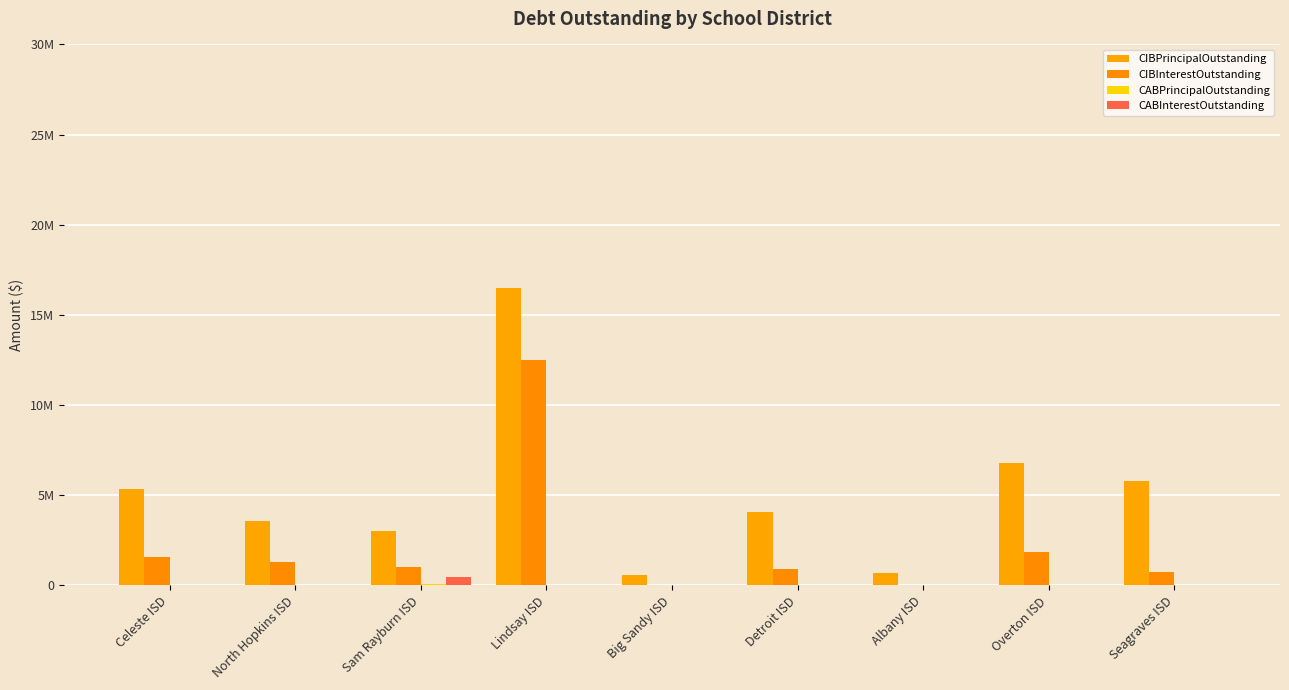

Are the bars horizontal?

No